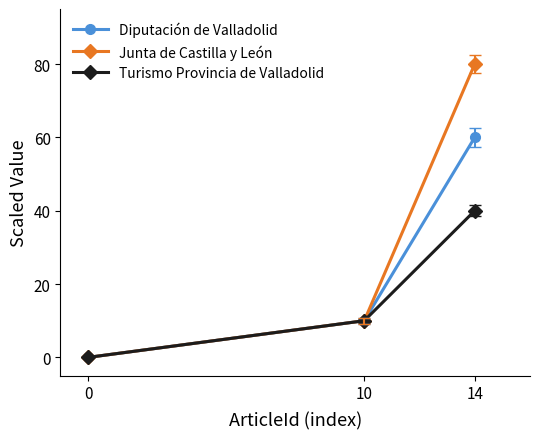

Rank the series by their average value, from highest to lowest.

Junta de Castilla y León, Diputación de Valladolid, Turismo Provincia de Valladolid